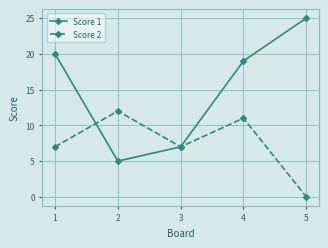

At which label does Score 1 first exceed 19?

1